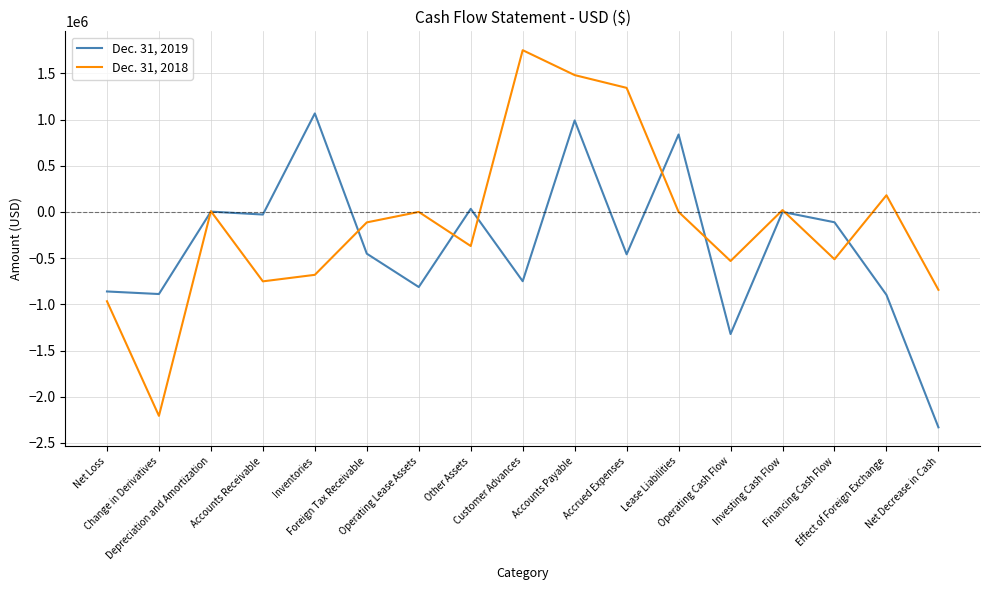

What is the minimum value shown in the chart?

-2331004